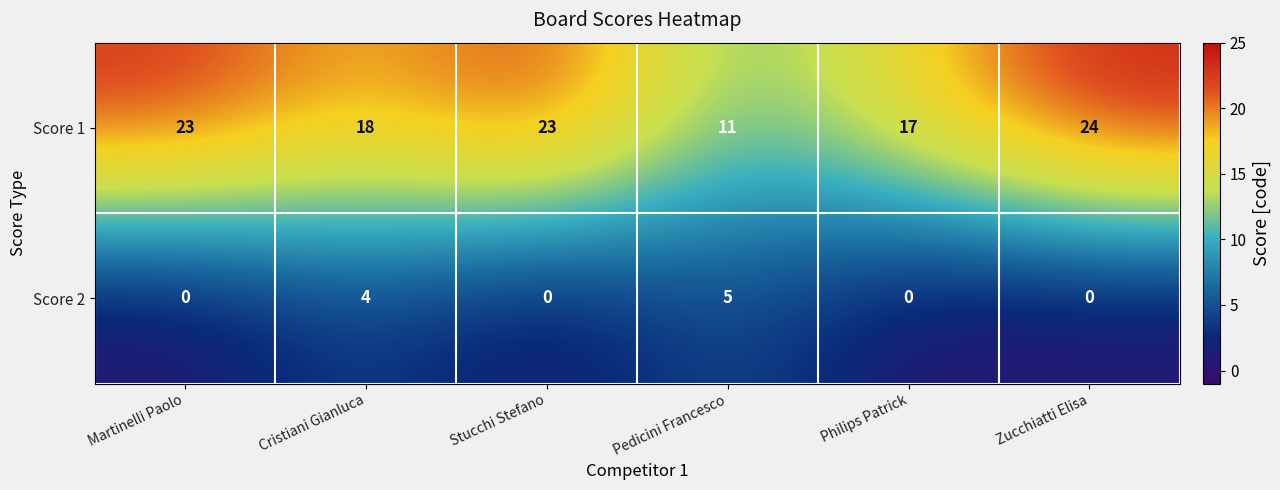

Which category has the highest value across all series?

Zucchiatti Elisa